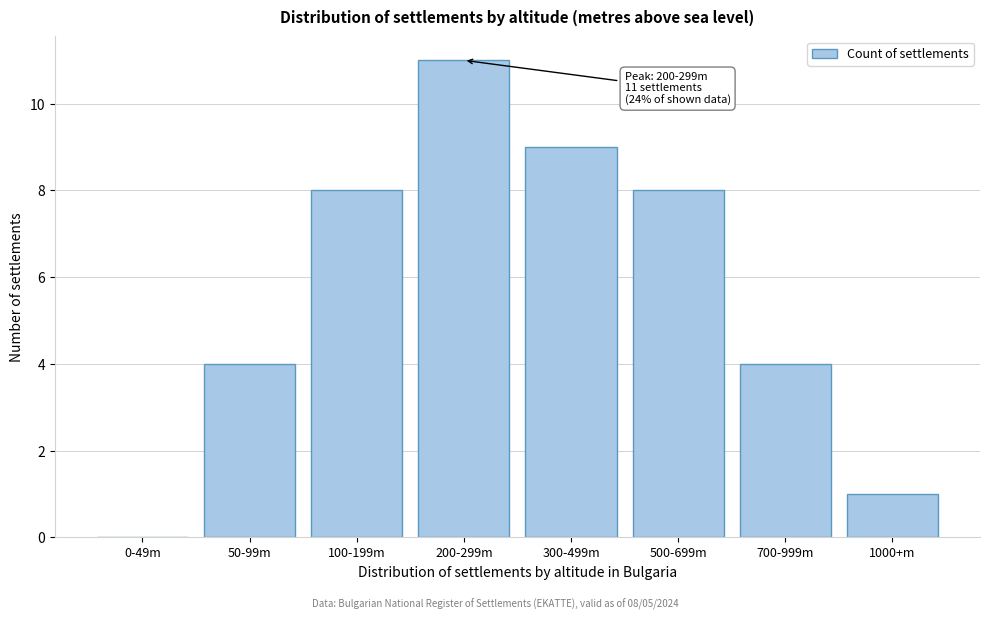

Reading left to right, list all the values displayed in this chart.

0-49m=0	50-99m=4	100-199m=8	200-299m=11	300-499m=9	500-699m=8	700-999m=4	1000+m=1